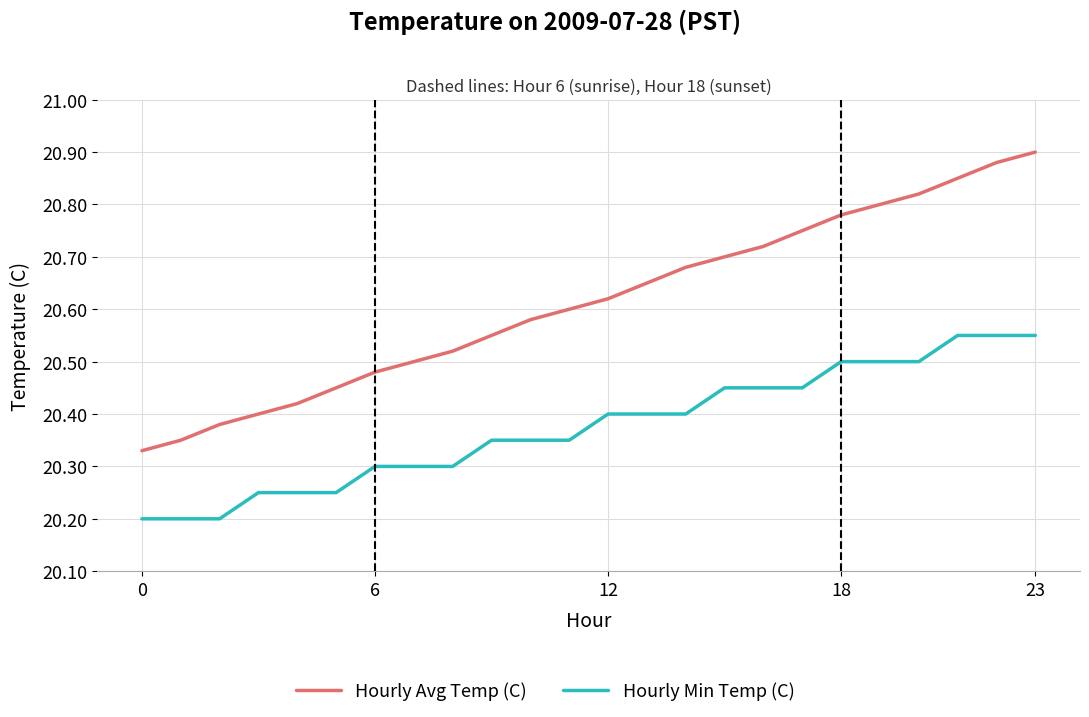

List the series in order of their peak value, lowest first.

Hourly Min Temp (C), Hourly Avg Temp (C)